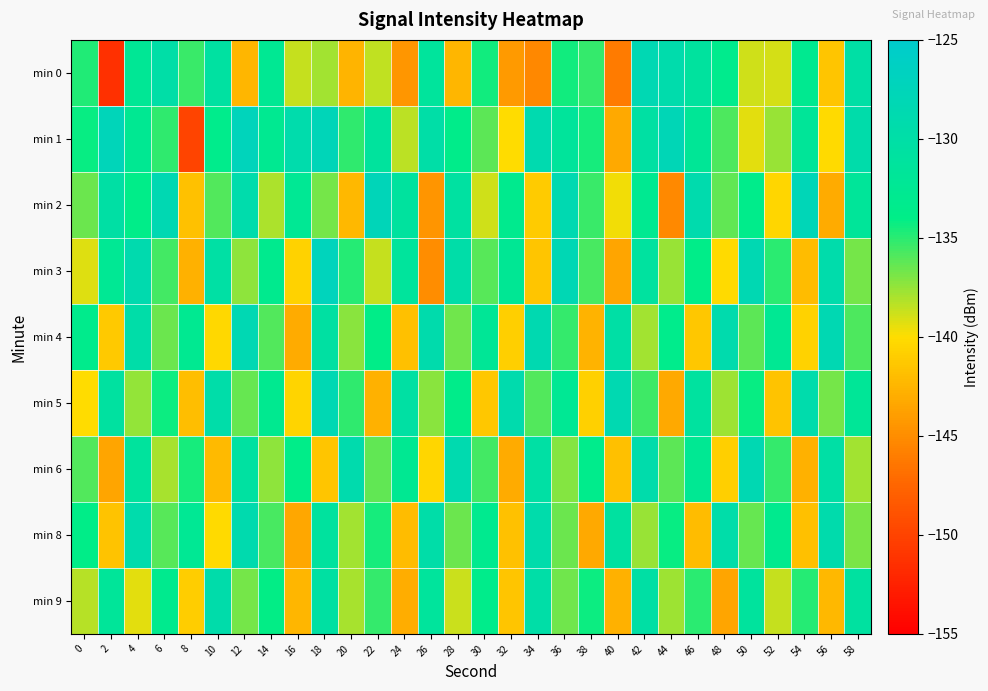

At 48, list the series in order from largest to smallest.

min 4, min 8, min 0, min 1, min 2, min 5, min 3, min 6, min 9